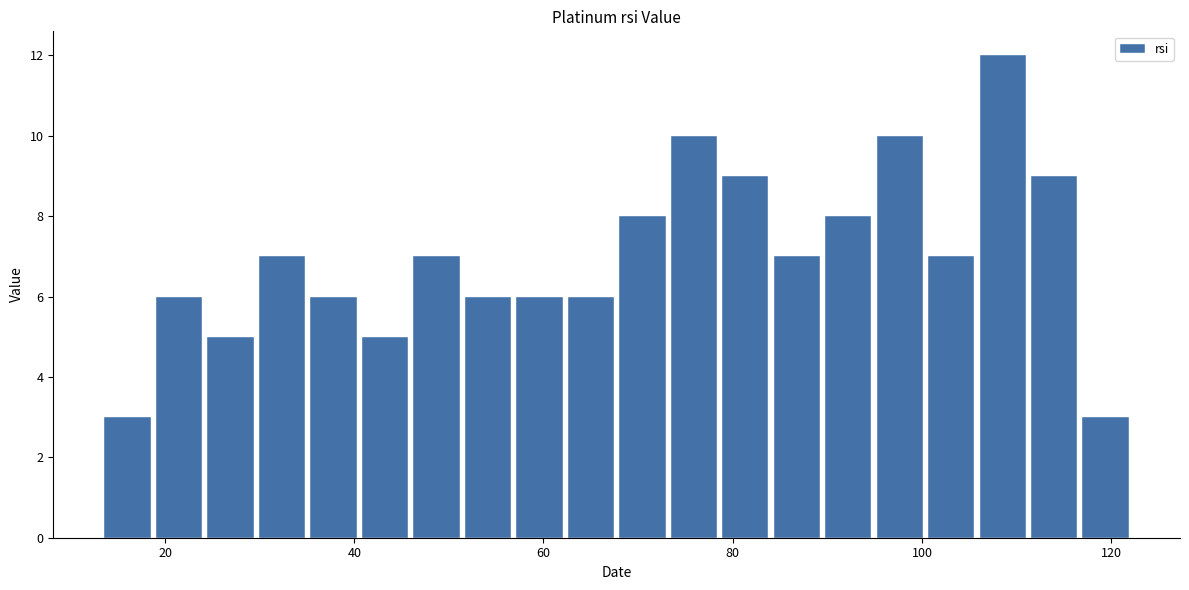

Around what value on the x-axis is the tallest bar? Give the approximate position of its centre, as read against the axis.

108